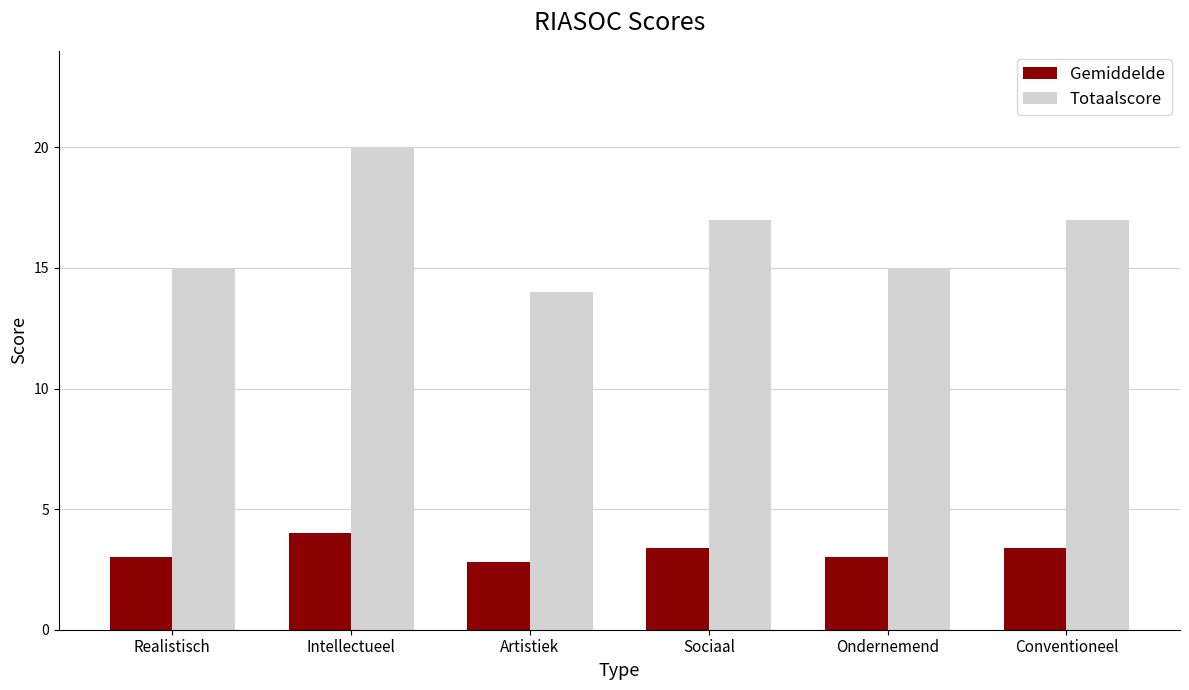

The value of Totaalscore at Realistisch is 8.1. True or false?

False